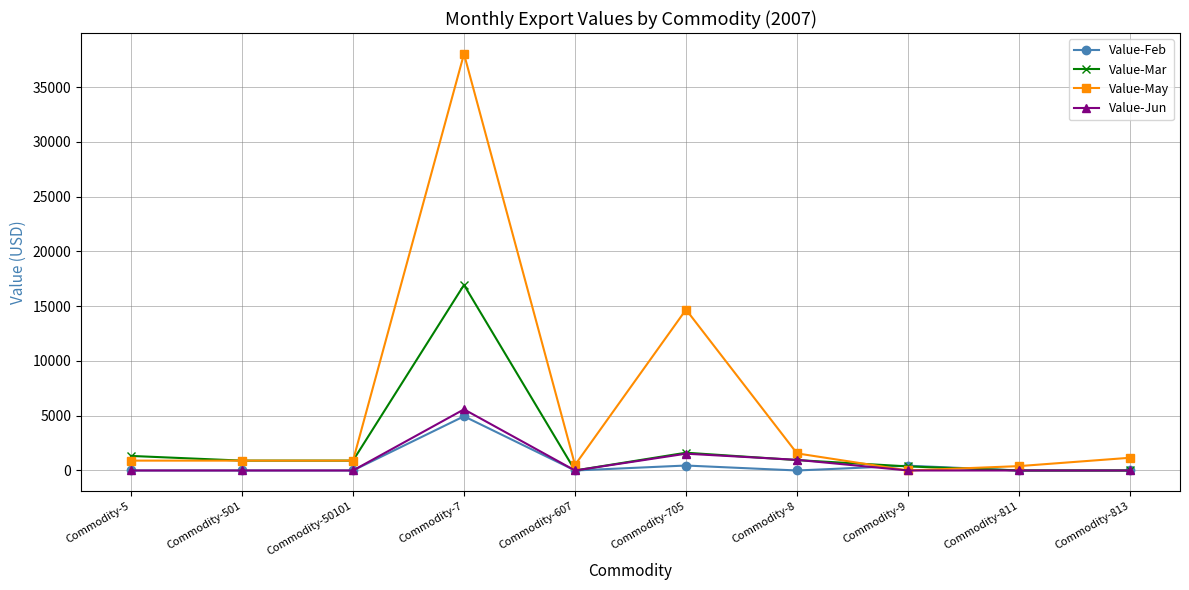

What is the maximum value for Value-Jun?

5579